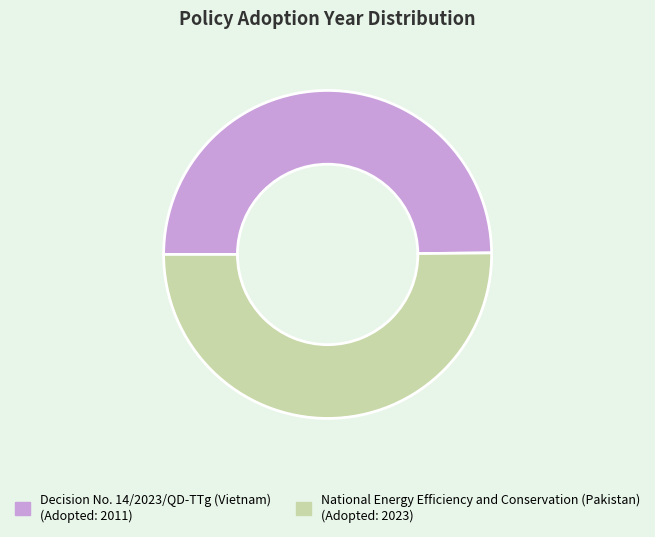

Is the sum of National Energy Efficiency and Conservation (Pakistan) and Decision No. 14/2023/QD-TTg (Vietnam) greater than half?

Yes